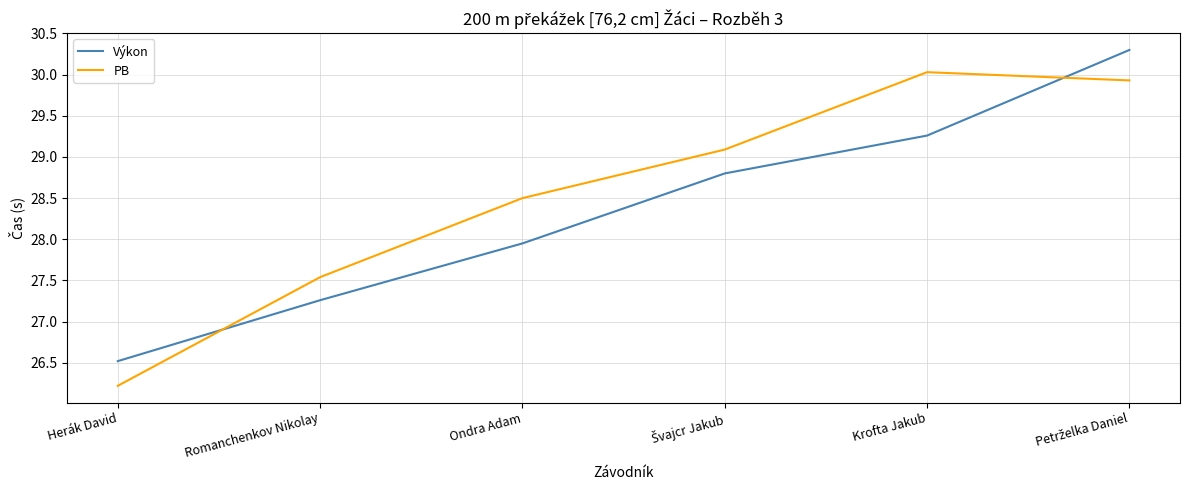

What is the difference between the second highest and second lowest values in the PB series?

2.4